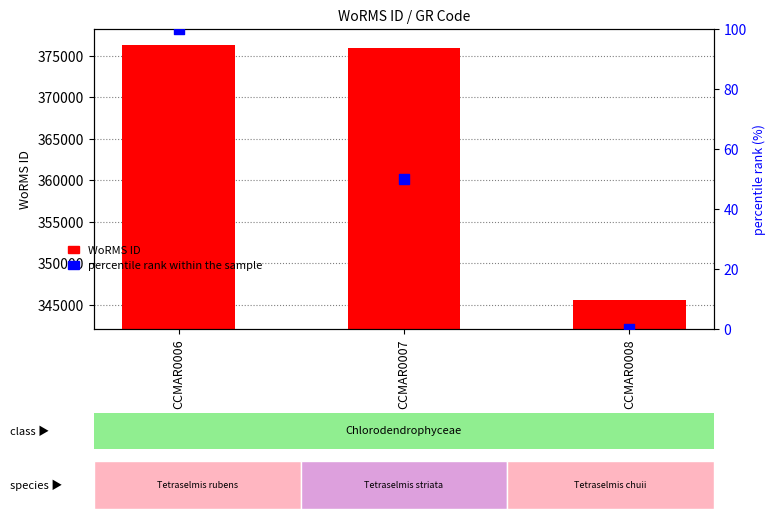

Which series has the widest spread of Y values?

WoRMS ID